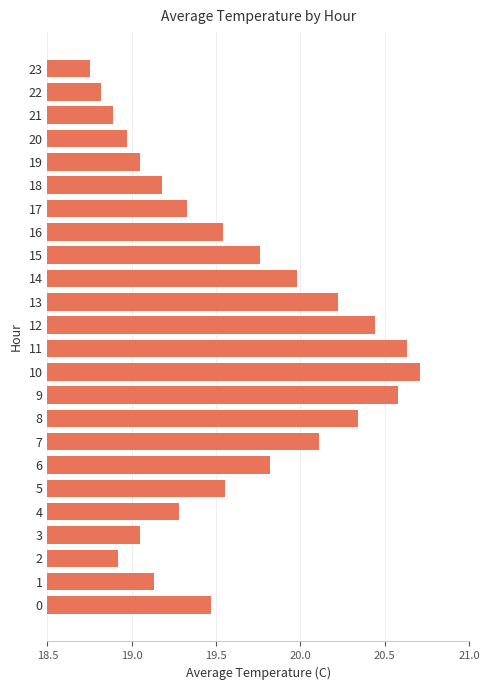

Approximately how many times larger is the value at 21 compared to 20?

1.0